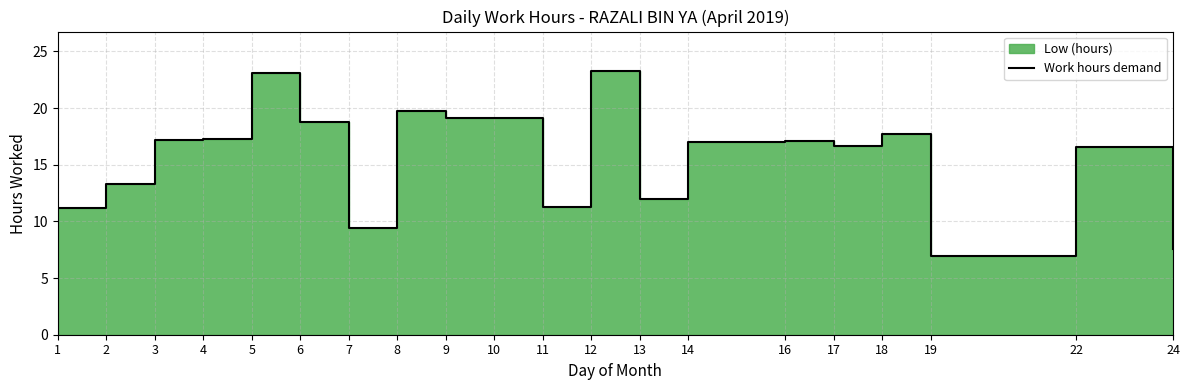

Where is the data nearest to the value 15?

22